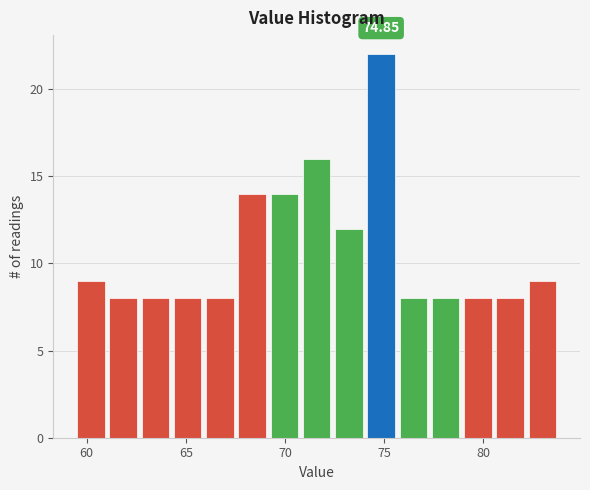

Read against the x-axis, roughly where is the centre of the tallest bar?

75.0